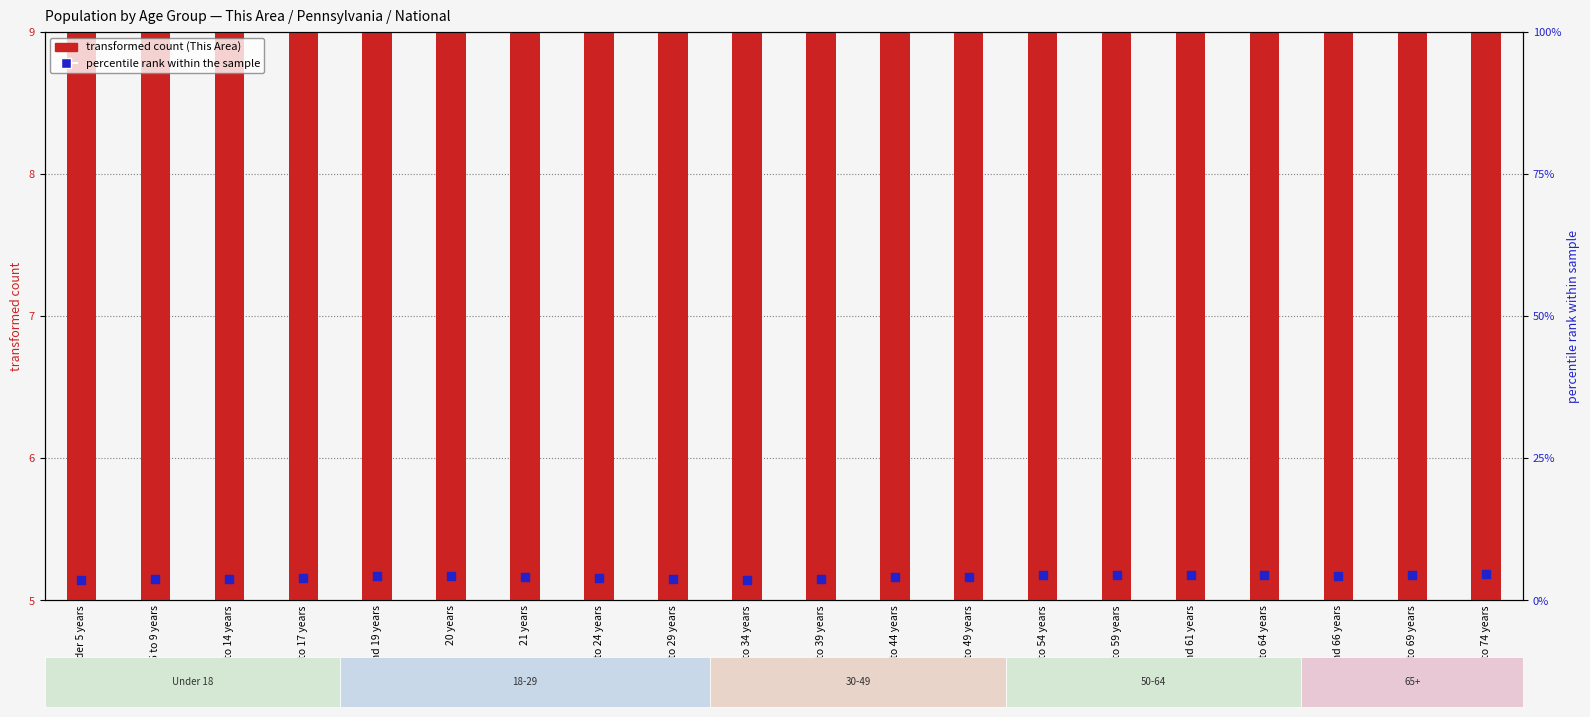

Between 5 to 9 years and 20 years, which is larger?

20 years